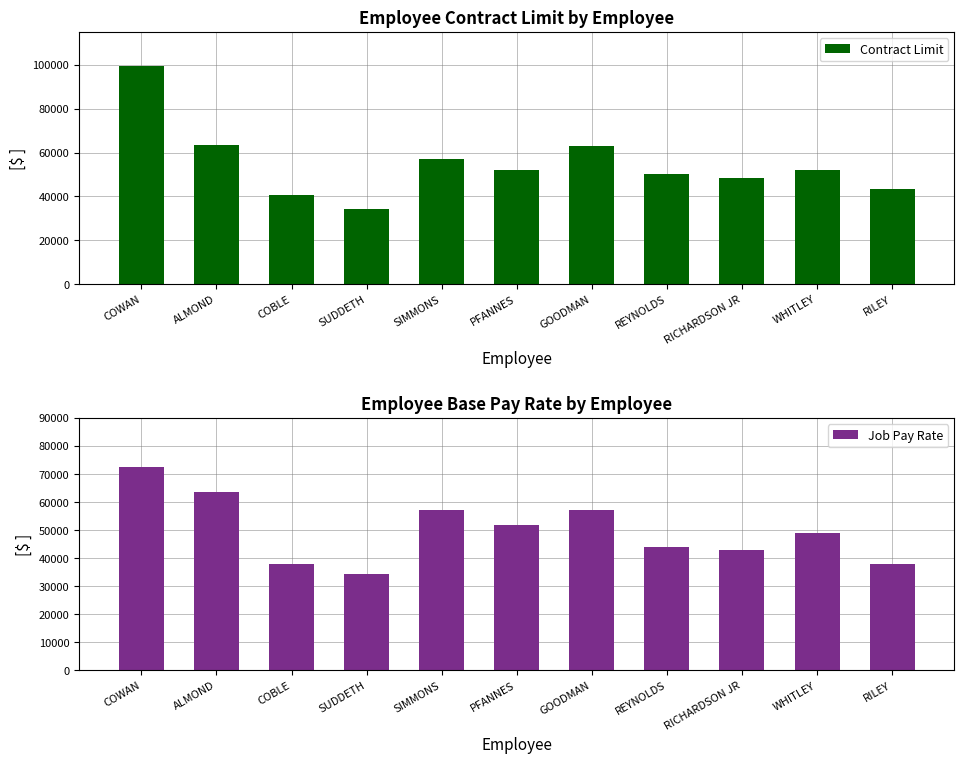

What is the approximate value of Contract Limit at COWAN?

99658.7